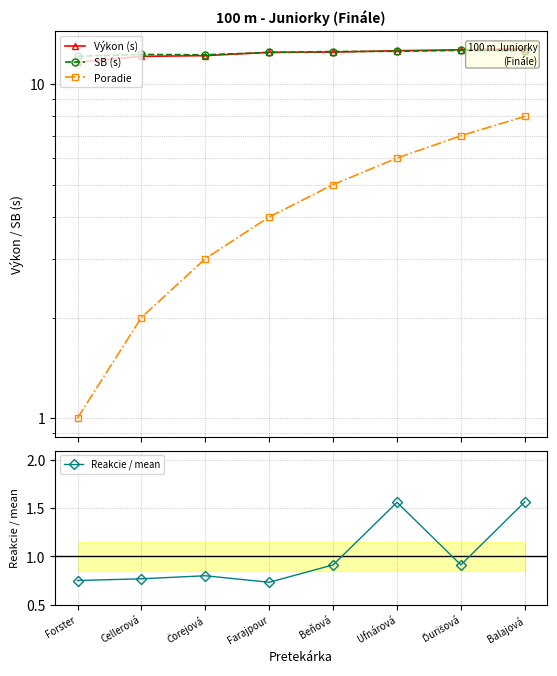

True or false: Reakcie / mean and SB (s) cross at least once.

False